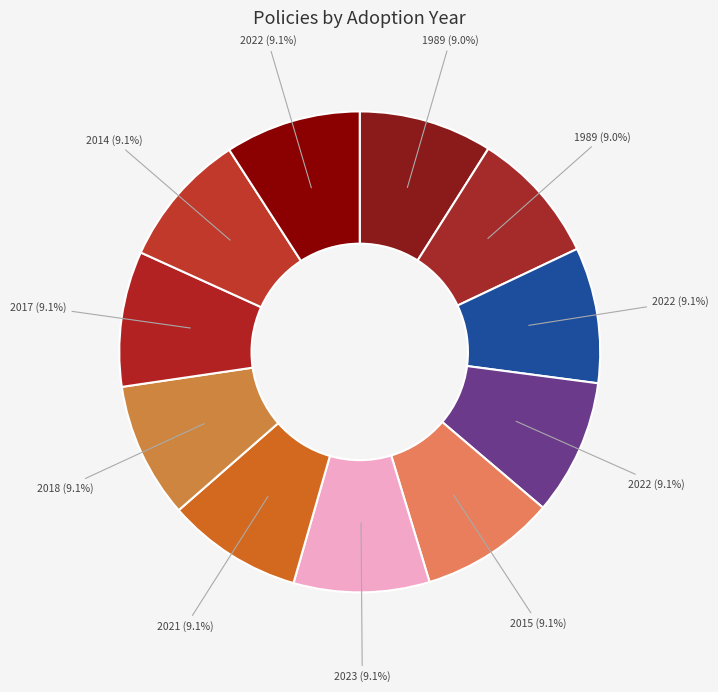

Does any single category account for the majority?

No